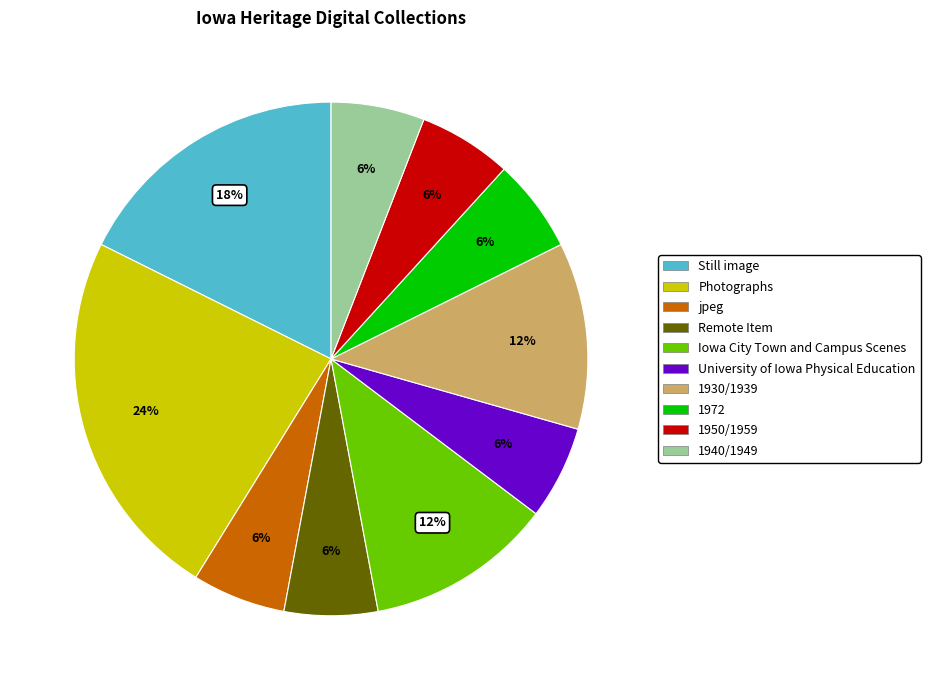

To the nearest percent, what portion does Remote Item represent?

6%